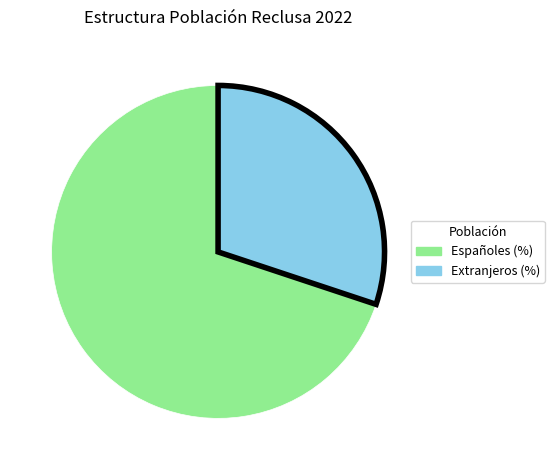

What is the smallest slice in the pie chart?

Extranjeros (%)